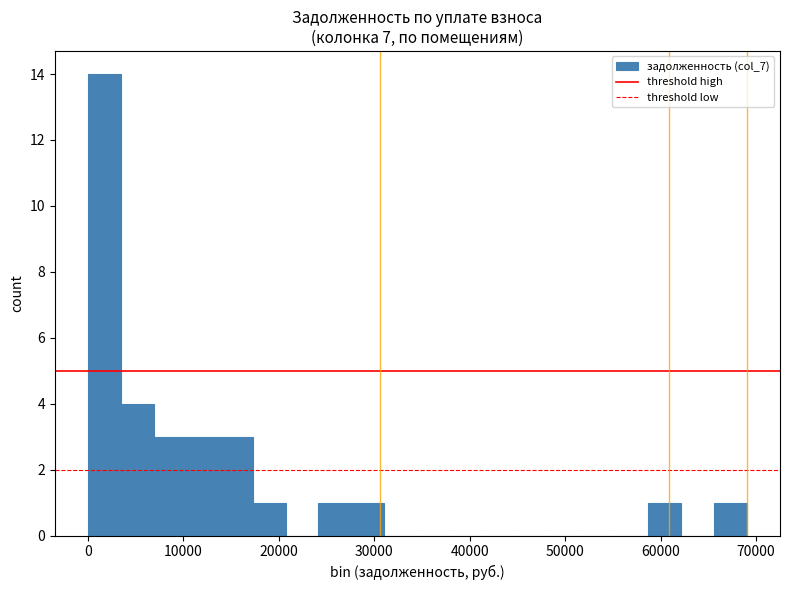

Read against the x-axis, roughly where is the centre of the tallest bar?

2000